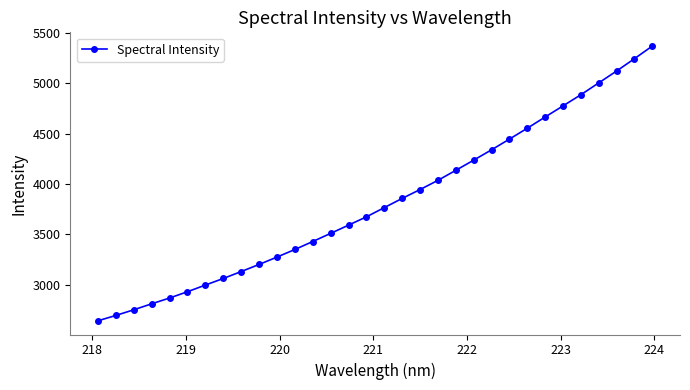

What is the greatest value displayed?

5370.2